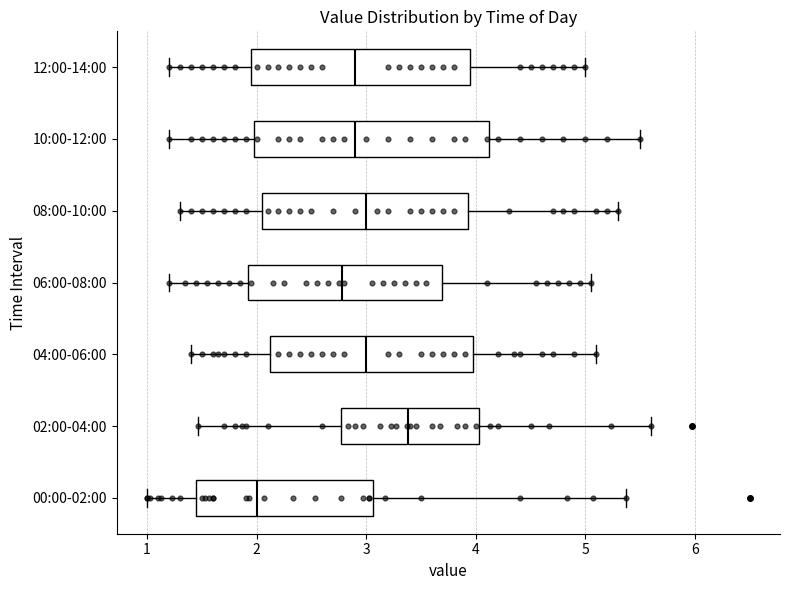

Which box's median line is the furthest to the right?

02:00-04:00